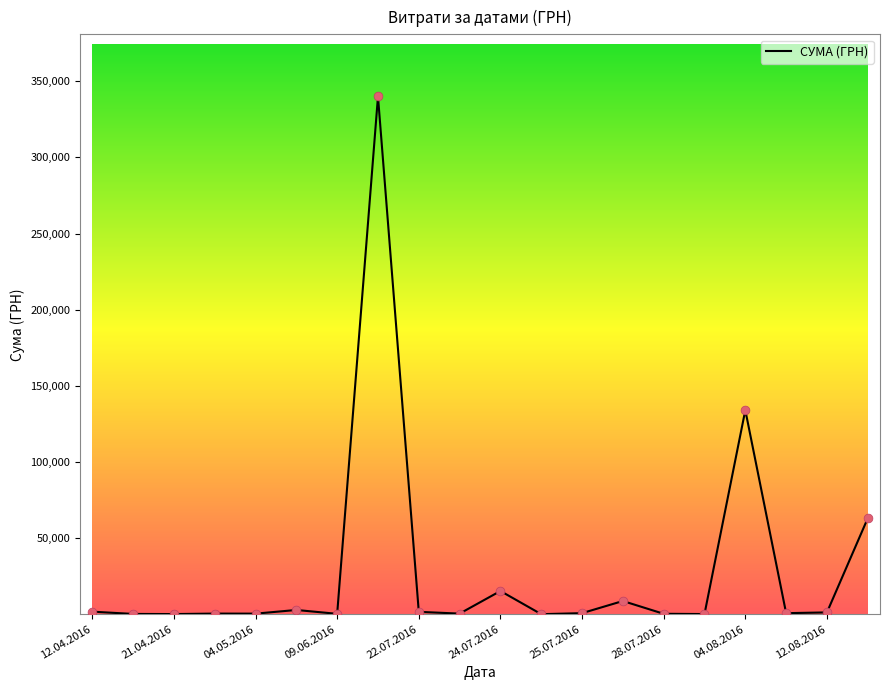

What is the greatest value displayed?

340053.3